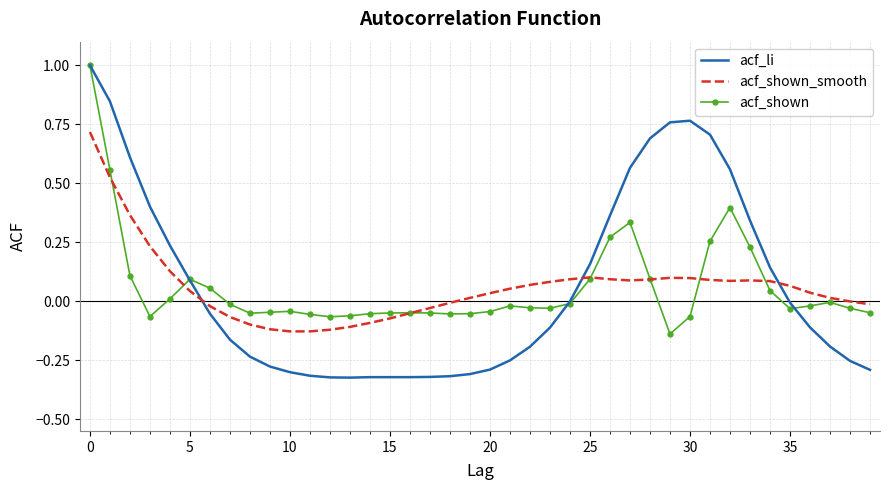

How many intersections are there between acf_li and acf_shown_smooth?

3